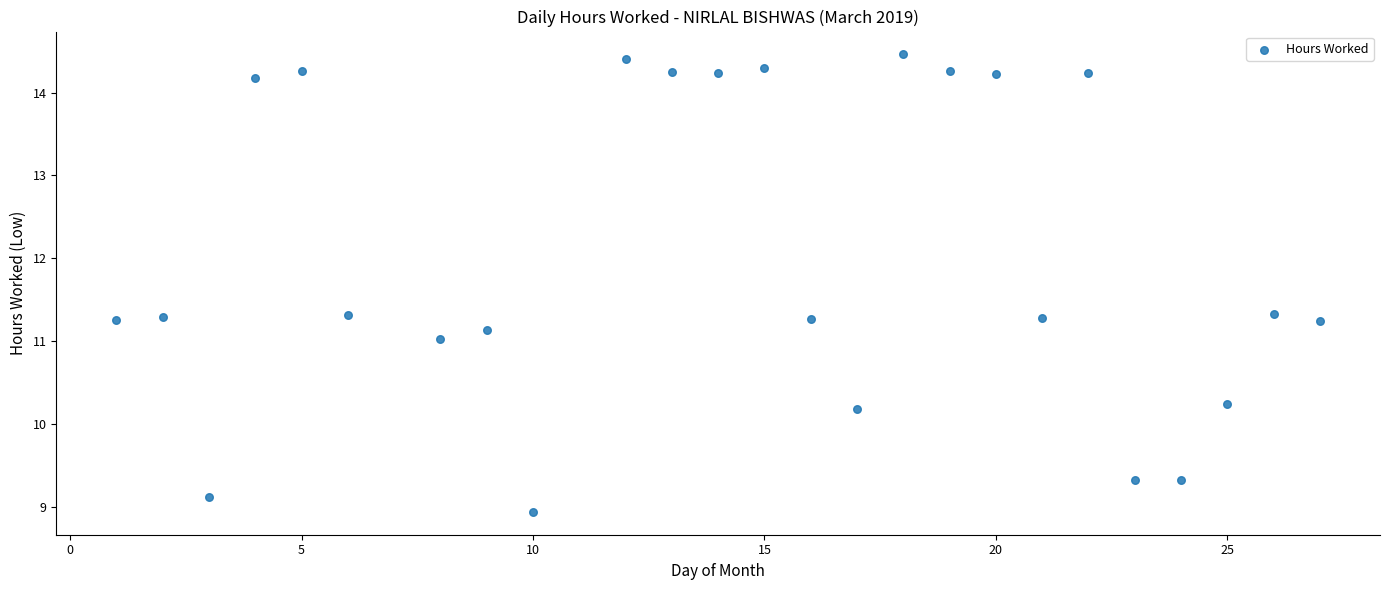

What is the range of Y values (max minus min)?

5.5